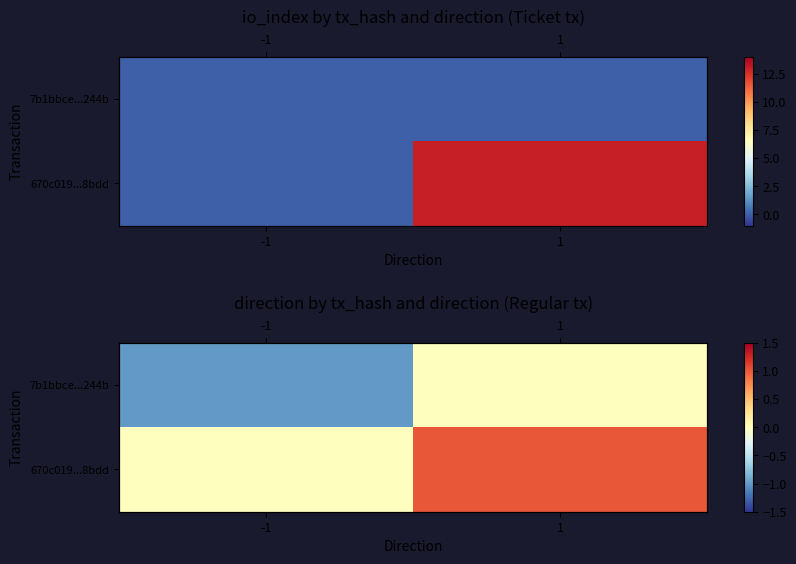

What is the approximate value of 7b1bbce...244b at -1?

-1